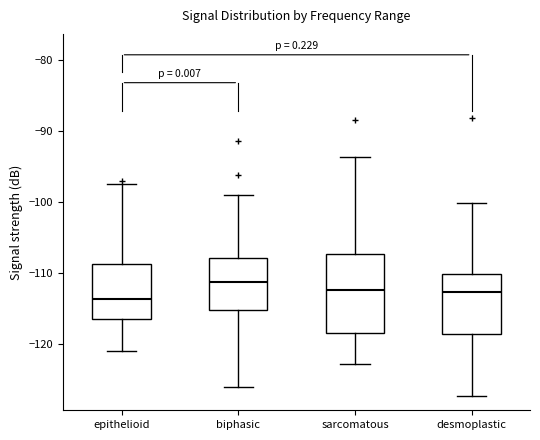

Reading left to right, read every box against the y-axis: the position of its median line, the range the box covers, and the ends of its whiskers. The values are not printed on the chart, so give them approximately, as read against the axis.

epithelioid: median -114, box -116 to -109, whiskers -121 to -97
biphasic: median -111, box -115 to -108, whiskers -126 to -99
sarcomatous: median -112, box -118 to -107, whiskers -123 to -94
desmoplastic: median -113, box -119 to -110, whiskers -127 to -100